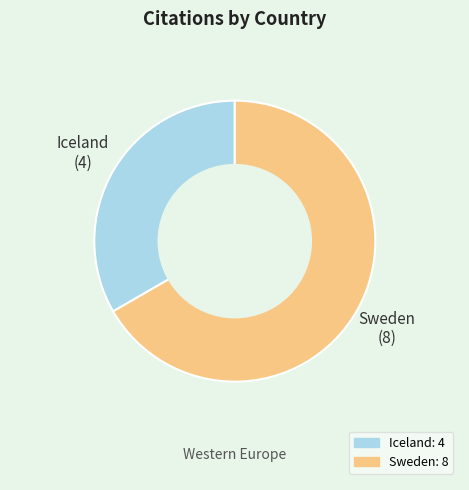

Which category has the biggest portion of the pie?

Sweden